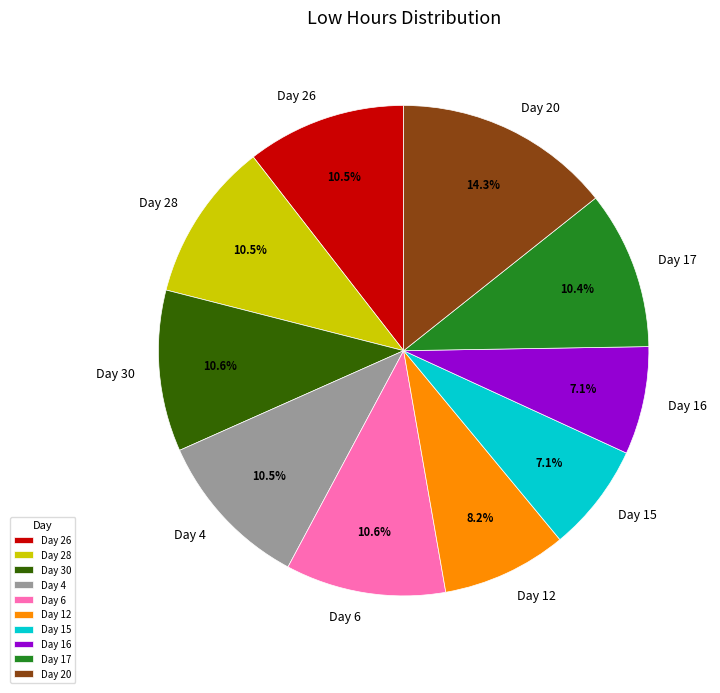

What is the ratio of the value at Day 28 to the value at Day 6?

1.0